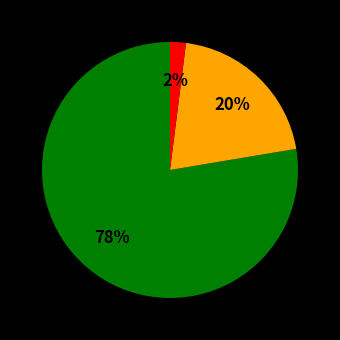

Count the number of slices in the pie.

3